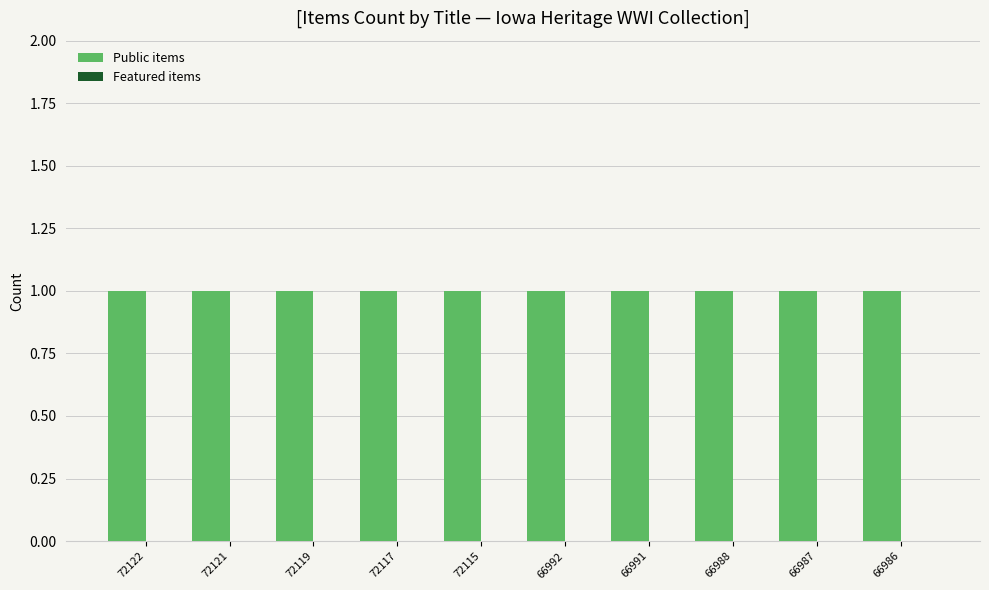

The value of Featured items at 66991 is 0. True or false?

True